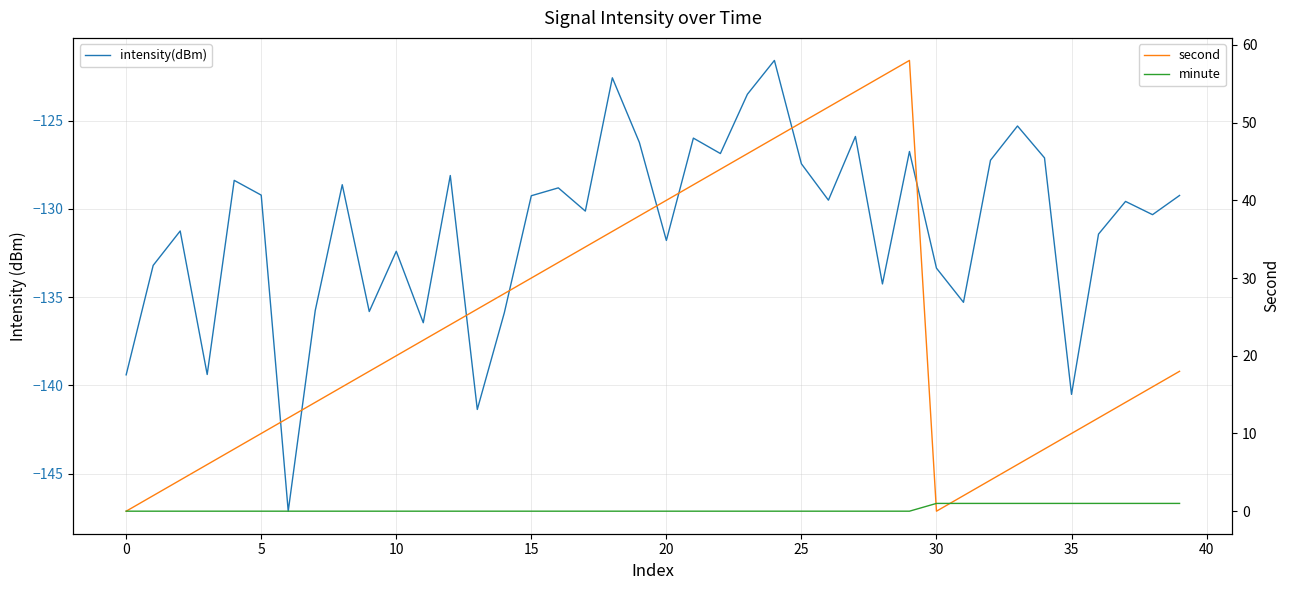

What is the maximum value shown in the chart?

58.0